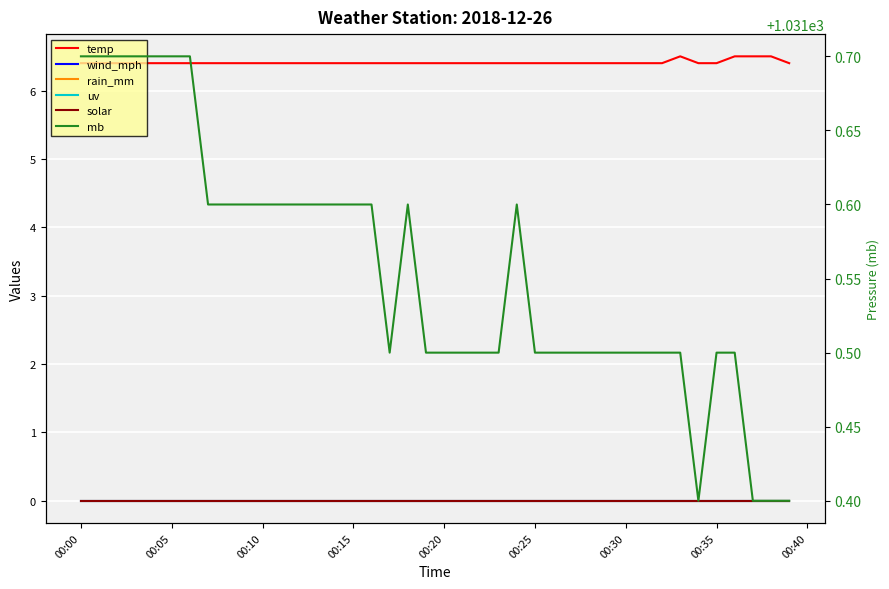

At how many categories does at least one series exceed 255?

40